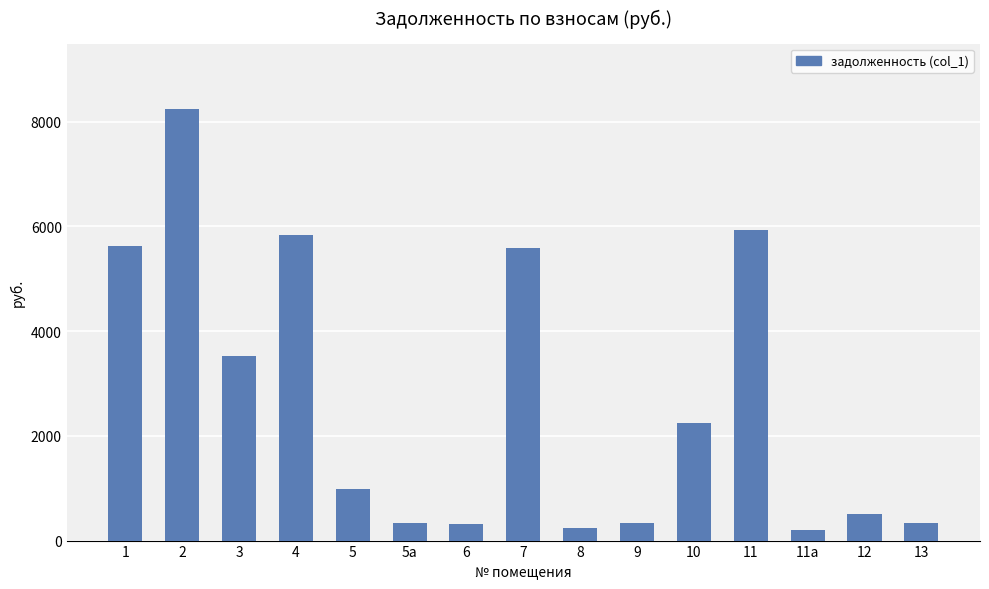

How many series are shown in this chart?

1